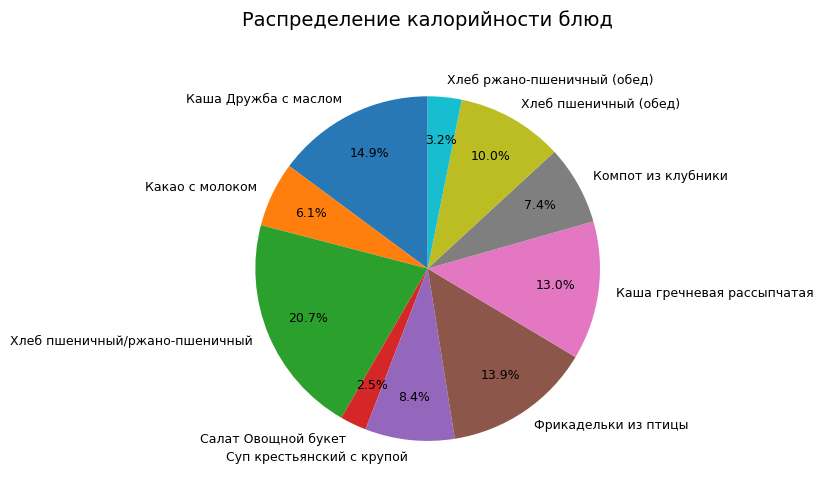

Approximately how many times larger is the value at Салат Овощной букет compared to Какао с молоком?

0.4